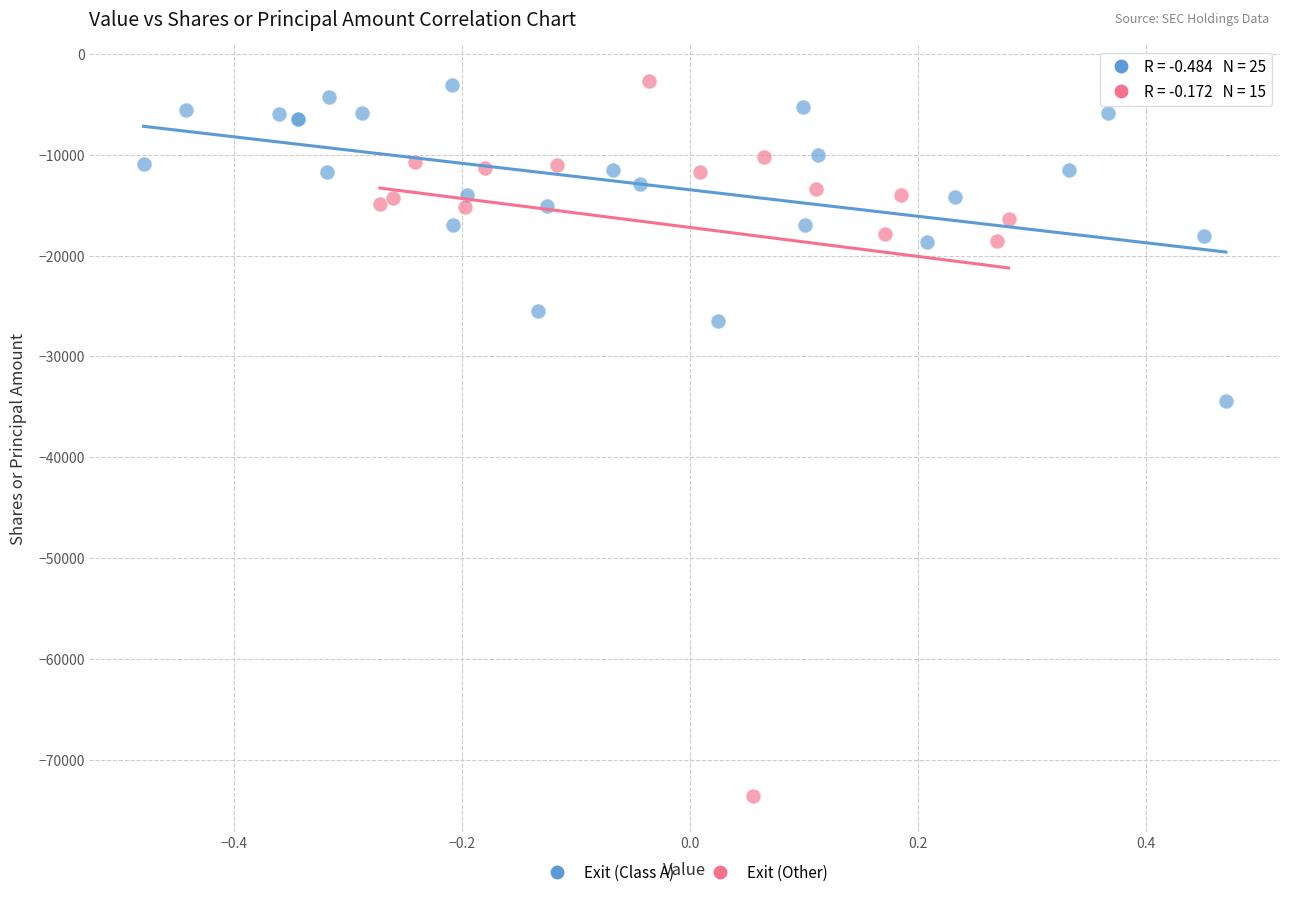

Which series has the largest Y range (max minus min)?

Exit (Other)